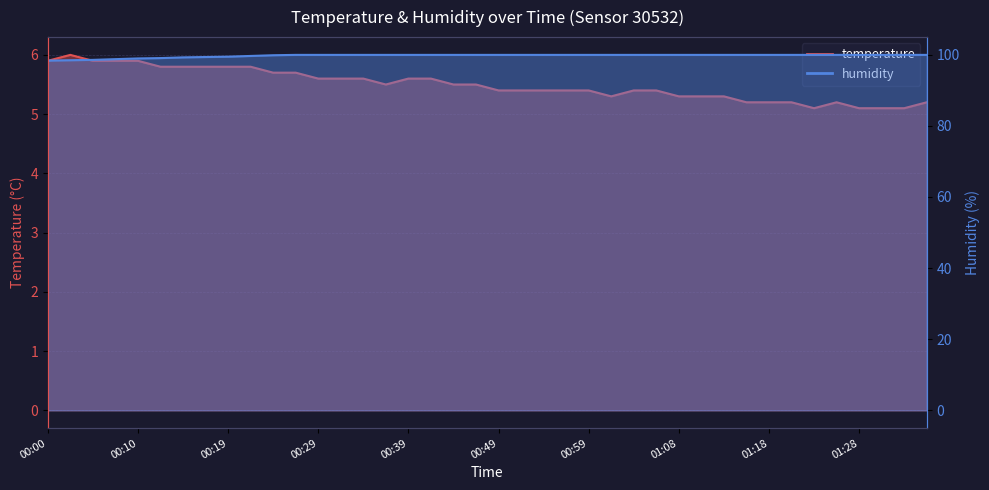

Where is the first local maximum for temperature?

00:02